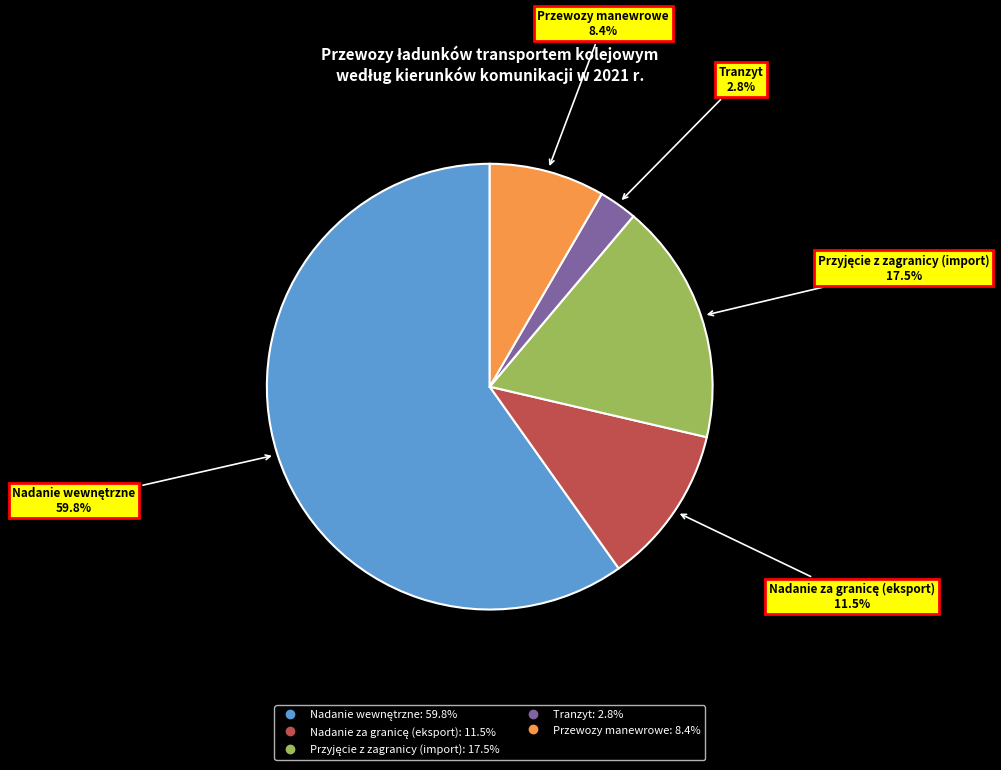

Which slice is the smallest?

Tranzyt